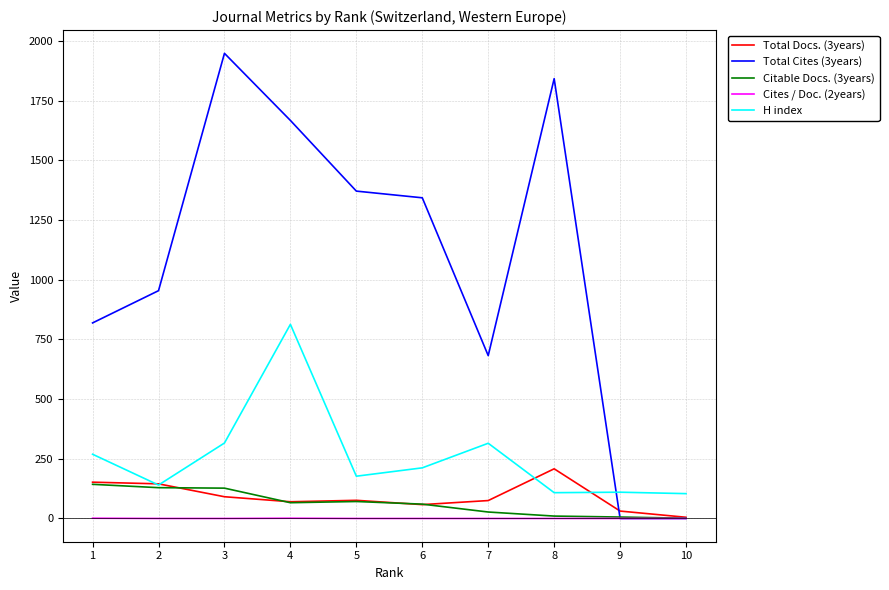

Between 2 and 5, which series saw the biggest shift?

Total Cites (3years)